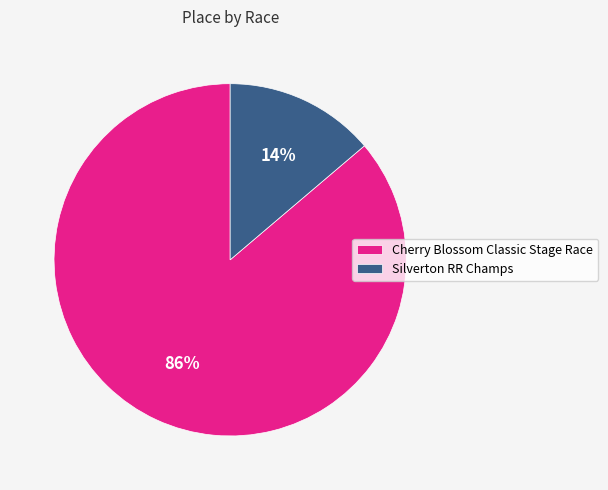

Which has a higher value, Cherry Blossom Classic Stage Race or Silverton RR Champs?

Cherry Blossom Classic Stage Race